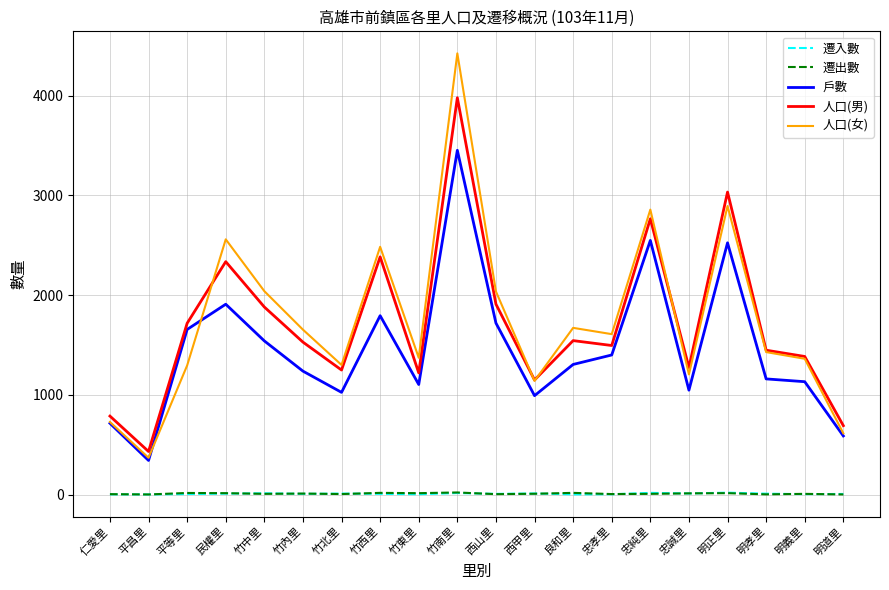

True or false: 遷入數 and 人口(女) intersect in this chart.

False